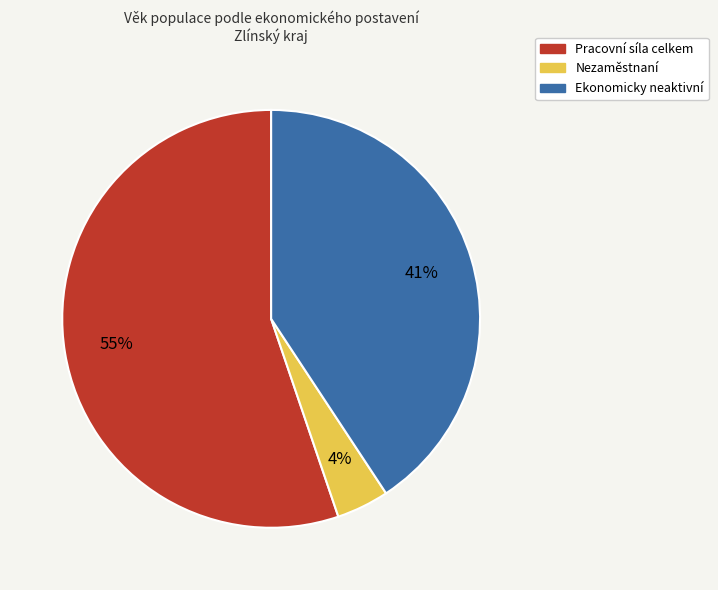

Is there any slice that represents more than half of the pie?

Yes